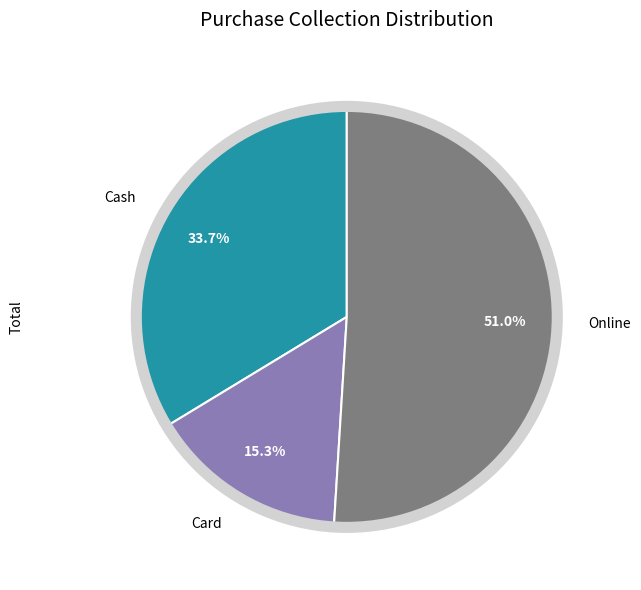

Between Online and Card, which is larger?

Online